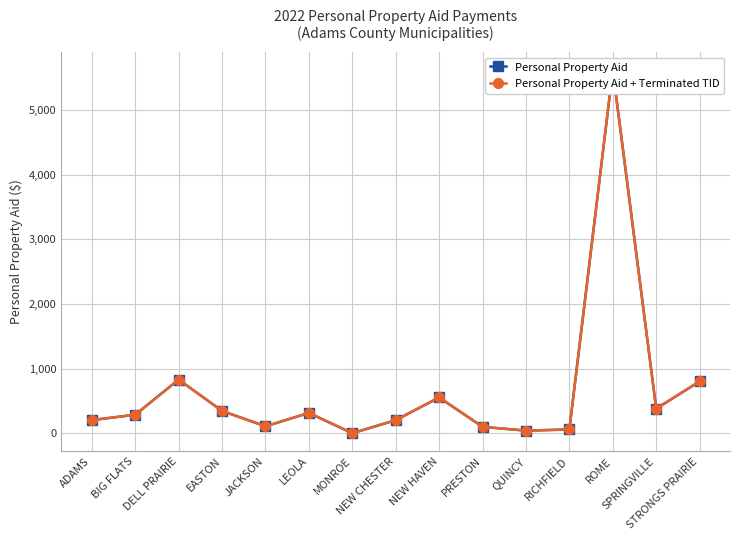

Where is the first local minimum for Personal Property Aid?

JACKSON